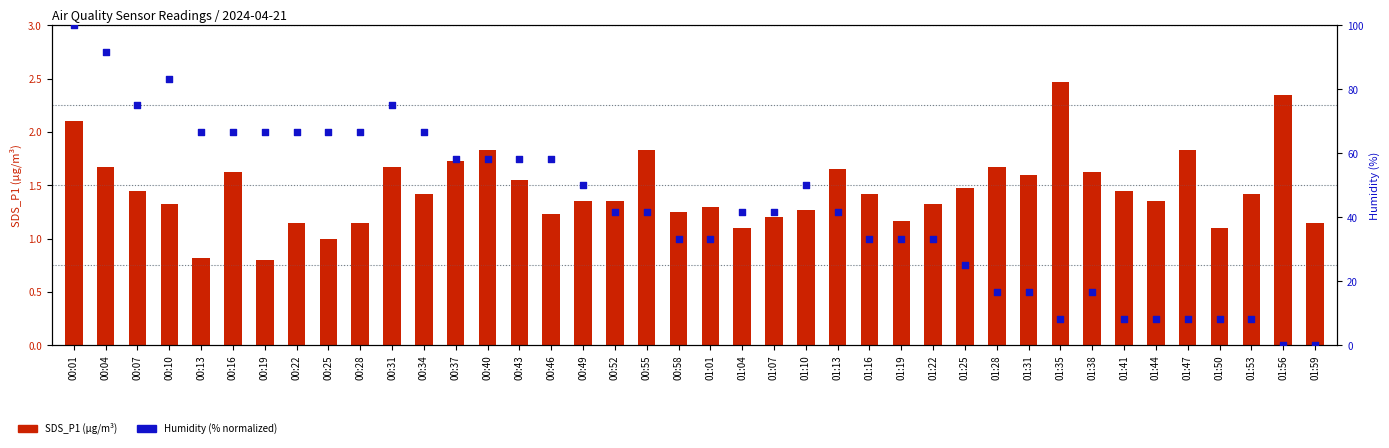

What is the total value across all series at 01:44?

9.7